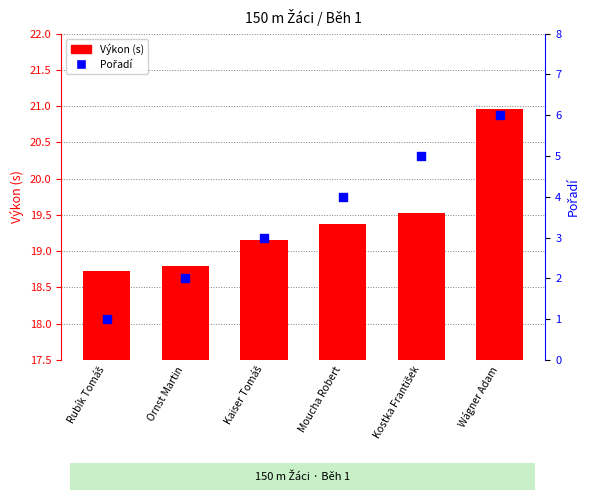

Which series has the largest Y range (max minus min)?

Pořadí